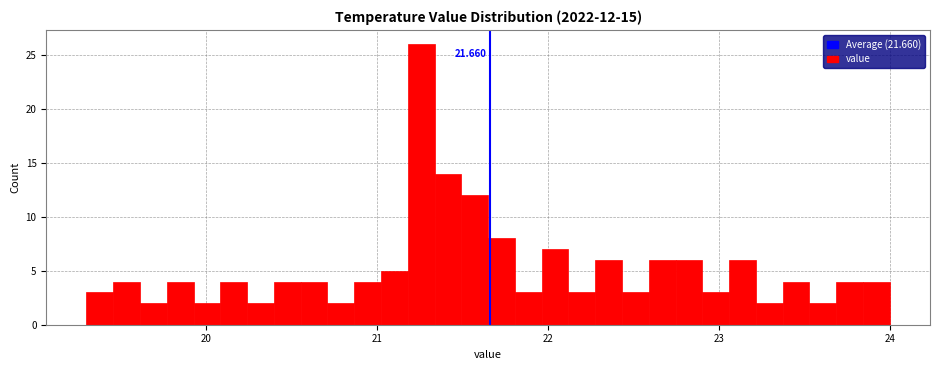

Around what value on the x-axis is the tallest bar? Give the approximate position of its centre, as read against the axis.

21.3